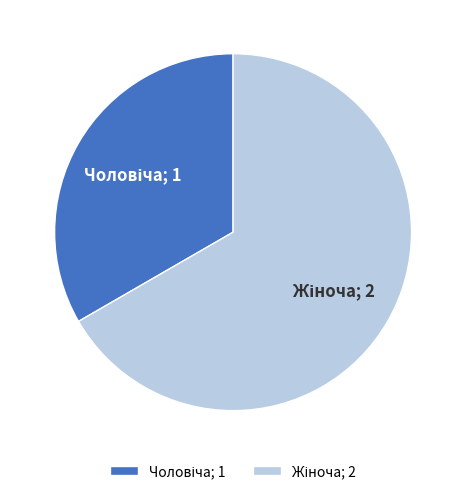

Is there a majority slice in this chart?

Yes